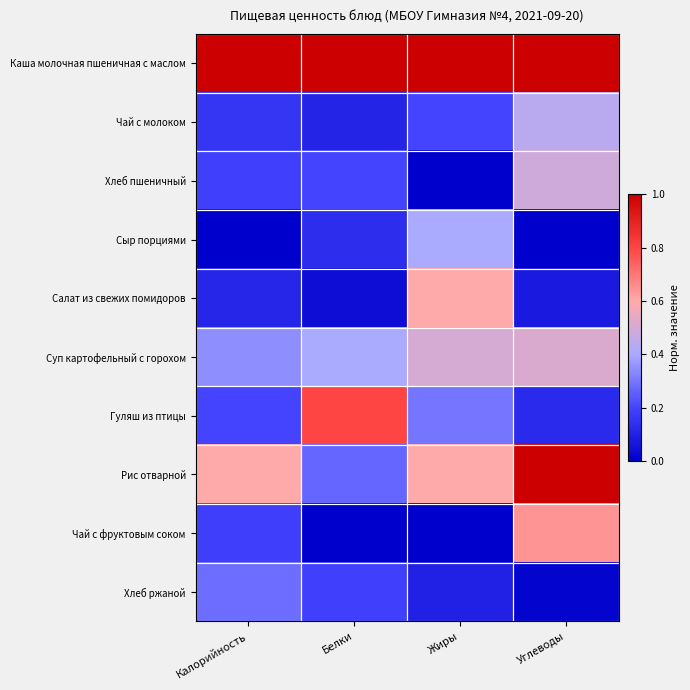

Reading right to left, what are all the values shown in this chart?

Каша молочная пшеничная с маслом: Углеводы=1.0	Жиры=1.0	Белки=1.0	Калорийность=1.0
Чай с молоком: Углеводы=0.4	Жиры=0.2	Белки=0.1	Калорийность=0.2
Хлеб пшеничный: Углеводы=0.5	Жиры=0.0	Белки=0.2	Калорийность=0.2
Сыр порциями: Углеводы=0.0	Жиры=0.4	Белки=0.1	Калорийность=0.0
Салат из свежих помидоров: Углеводы=0.1	Жиры=0.6	Белки=0.0	Калорийность=0.1
Суп картофельный с горохом: Углеводы=0.5	Жиры=0.5	Белки=0.4	Калорийность=0.3
Гуляш из птицы: Углеводы=0.1	Жиры=0.3	Белки=0.8	Калорийность=0.2
Рис отварной: Углеводы=1.0	Жиры=0.6	Белки=0.3	Калорийность=0.6
Чай с фруктовым соком: Углеводы=0.6	Жиры=0.0	Белки=0.0	Калорийность=0.2
Хлеб ржаной: Углеводы=0.0	Жиры=0.1	Белки=0.2	Калорийность=0.3